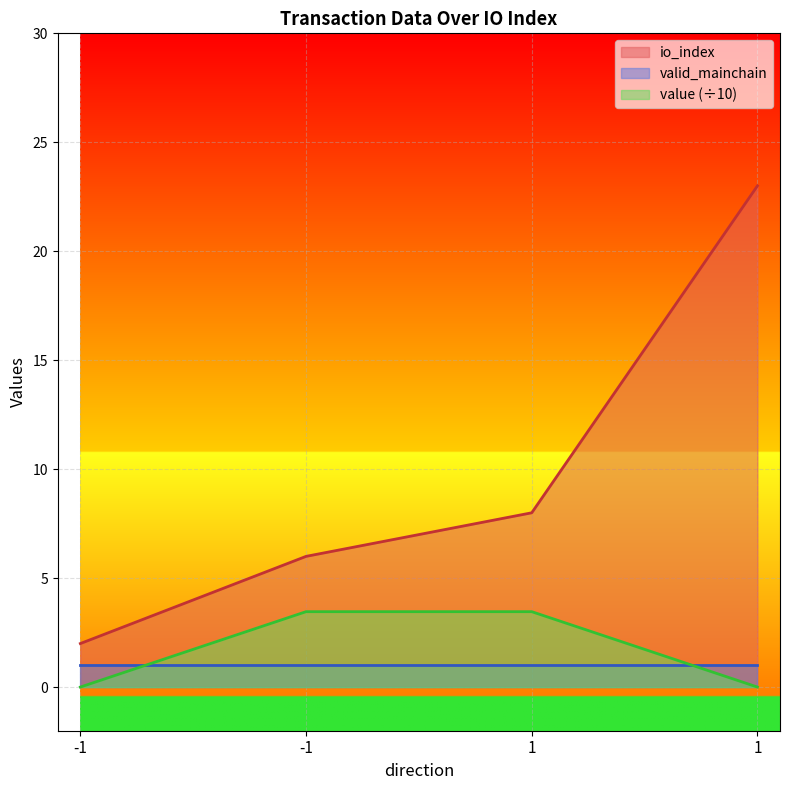

The value of value at 1 is 0.0. True or false?

True